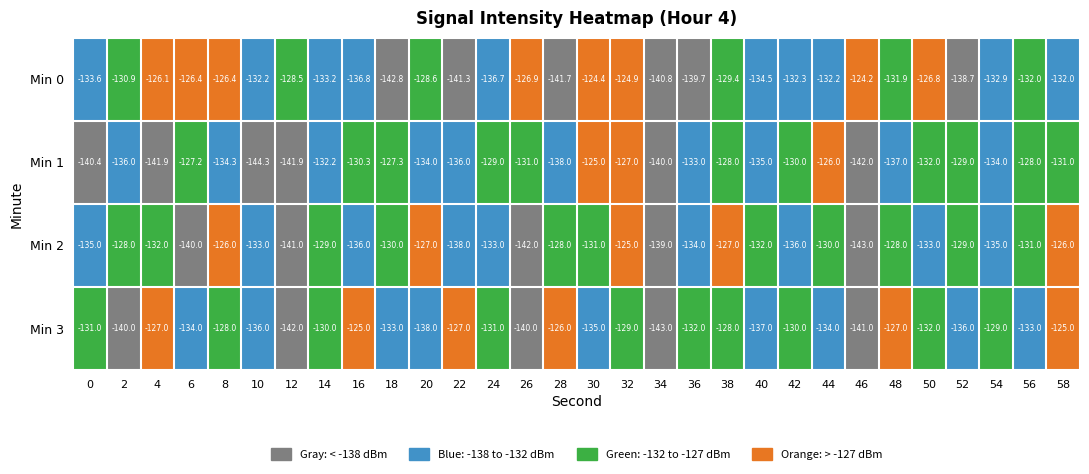

True or false: Min 2 has a value of -31.1 at 12.

False